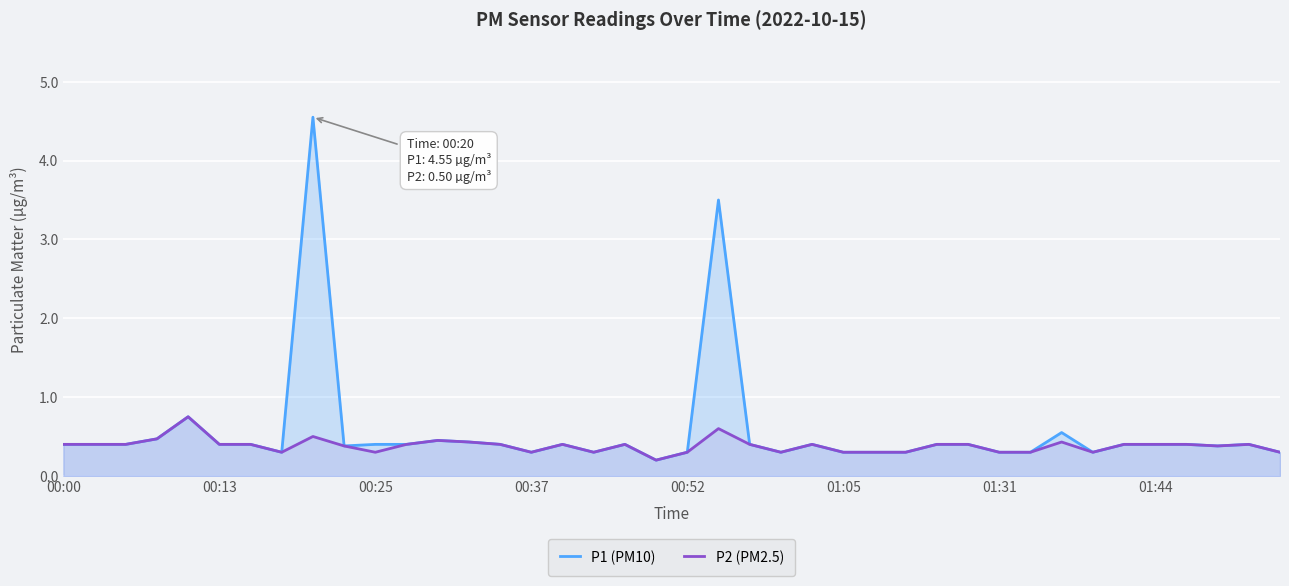

Which series has the largest range (max minus min)?

P1 (PM10)